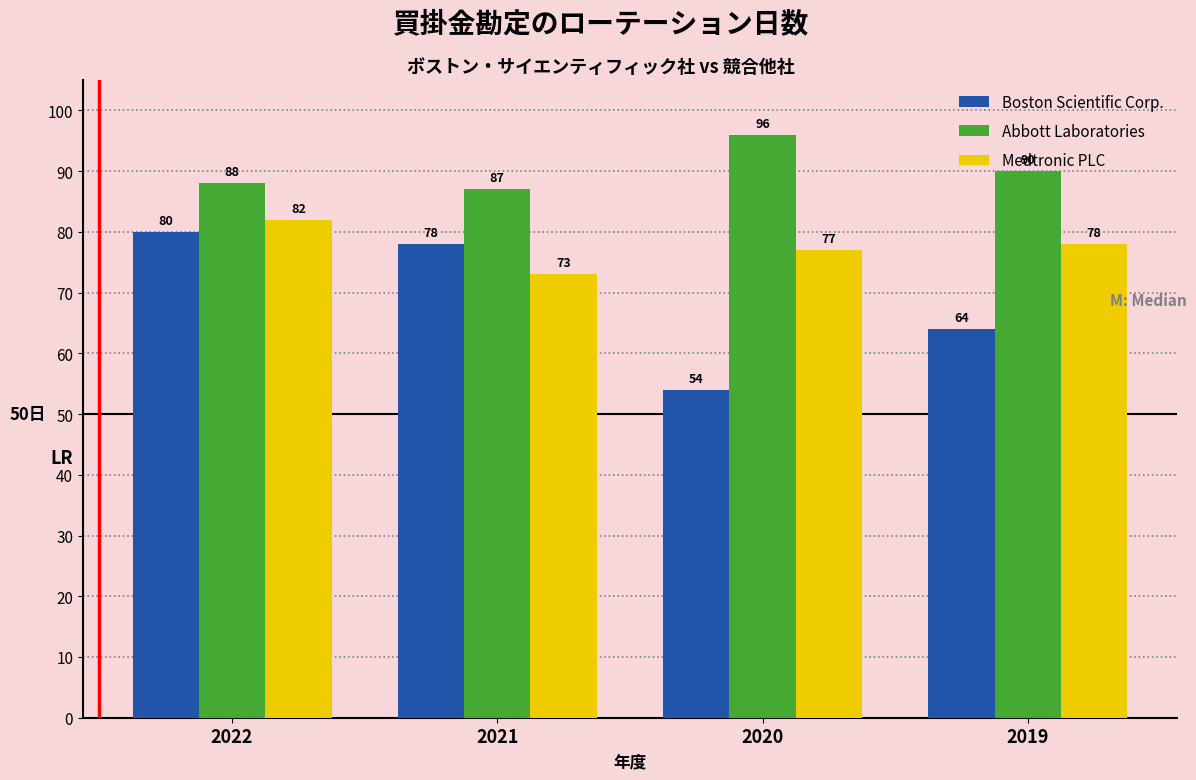

How many Abbott Laboratories values are between 88 and 96?

3